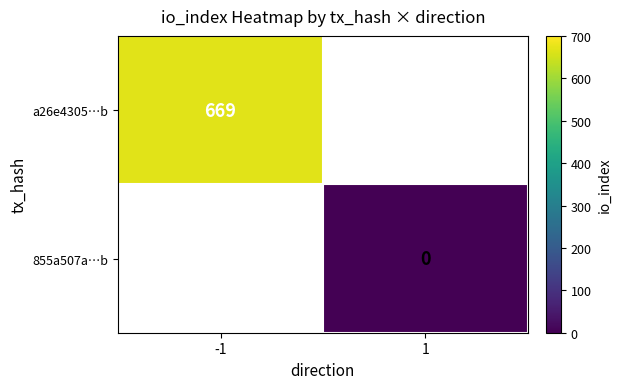

The a26e4305…b series shows 669 at -1. True or false?

True